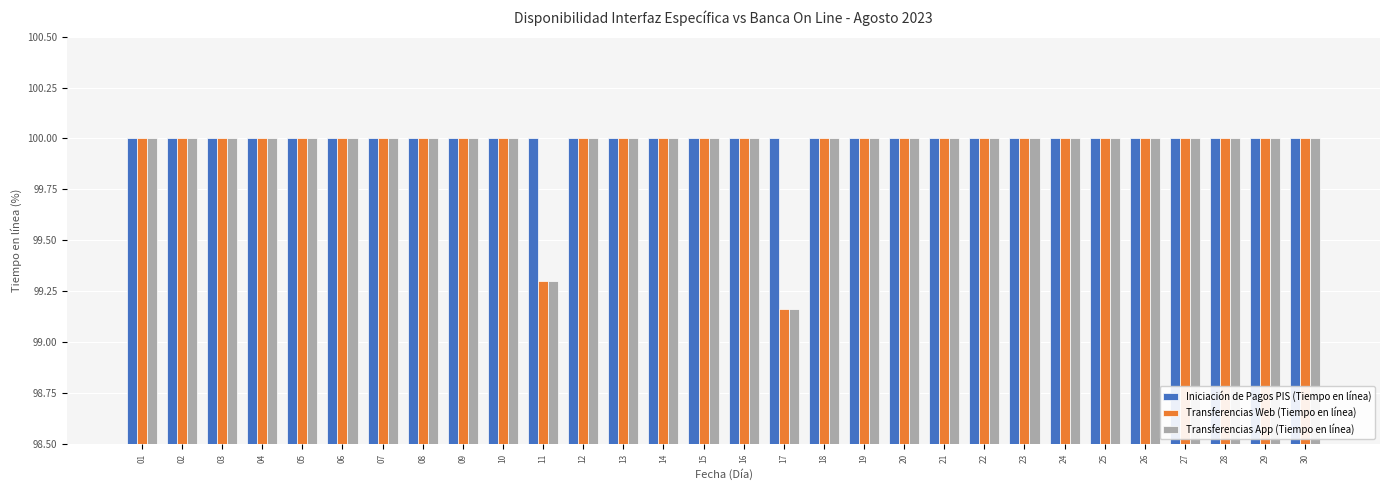

What is the total value across all series at 01?

300.0